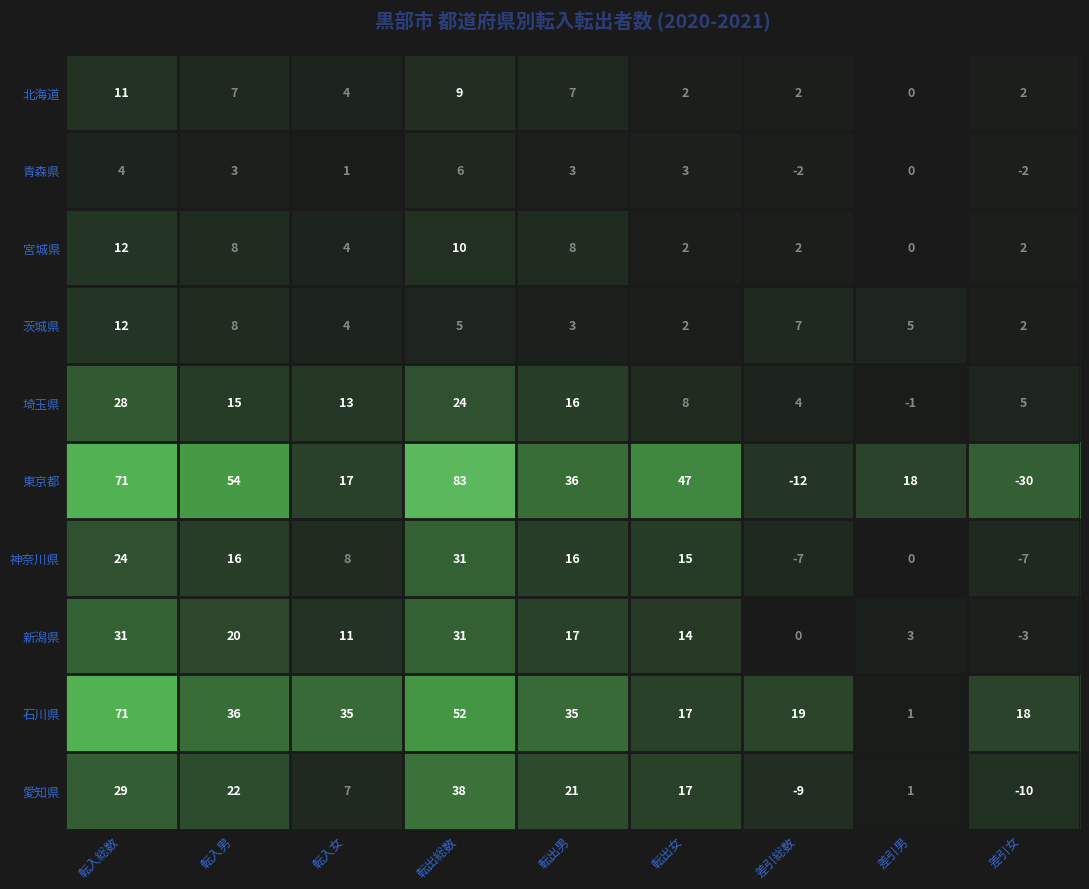

How many distinct data groups are displayed?

10